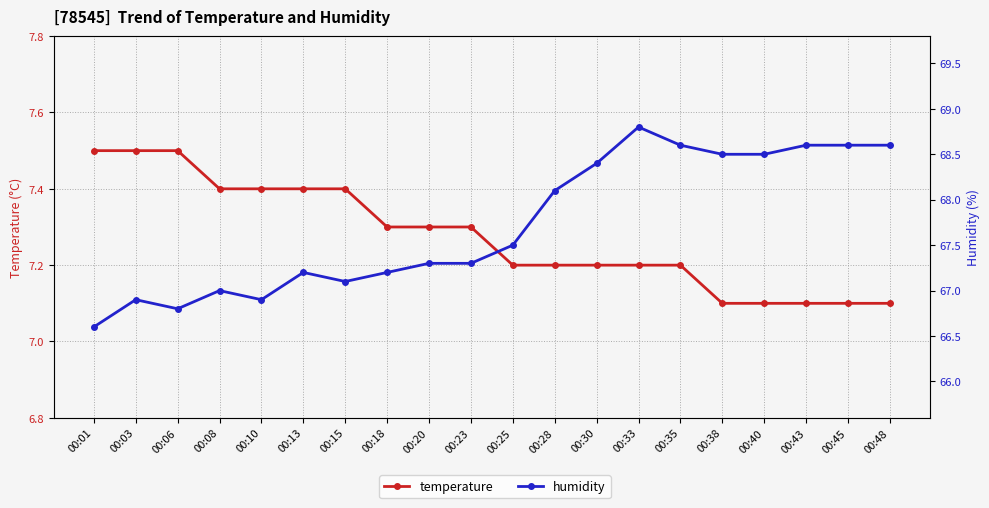

What is the highest value of the temperature series?

7.5